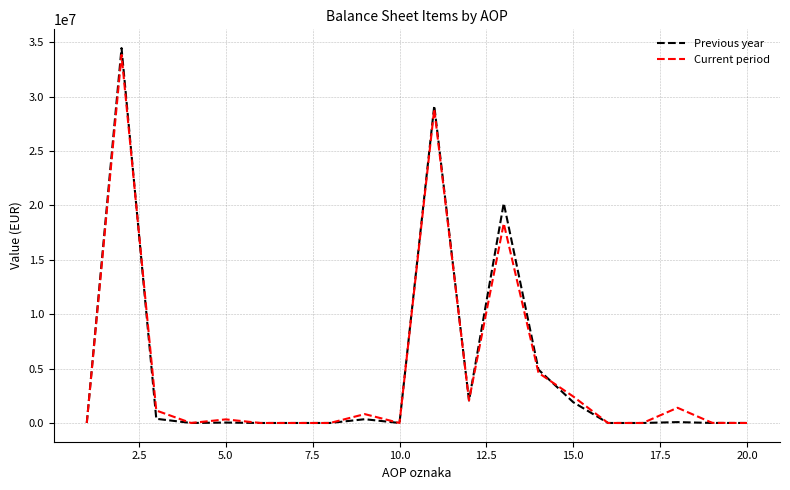

Which series has the widest spread of values?

Previous year